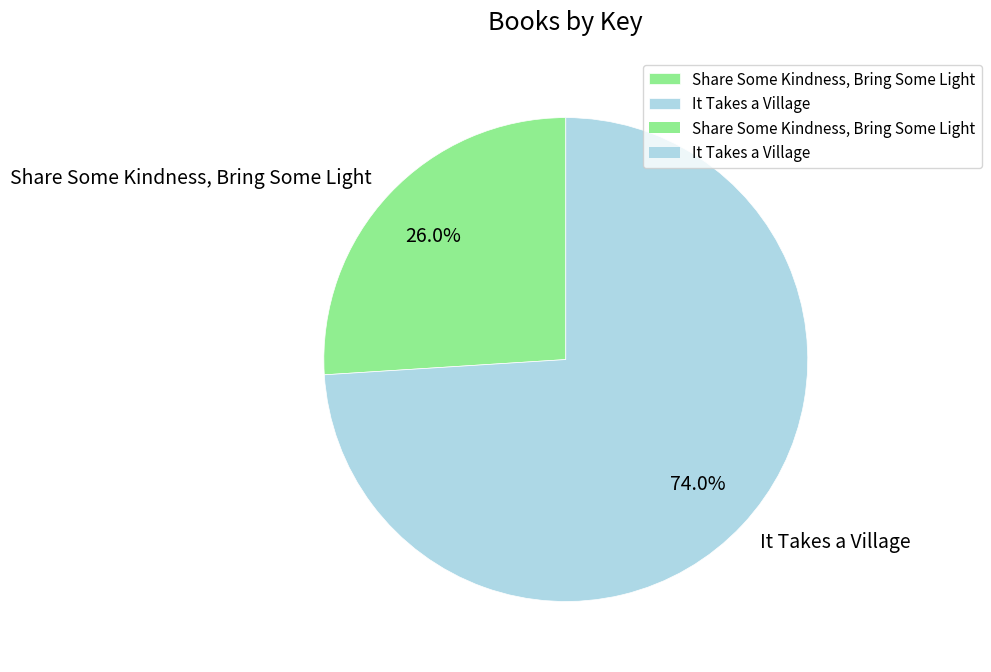

True or false: Share Some Kindness, Bring Some Light accounts for 40% of the total.

False